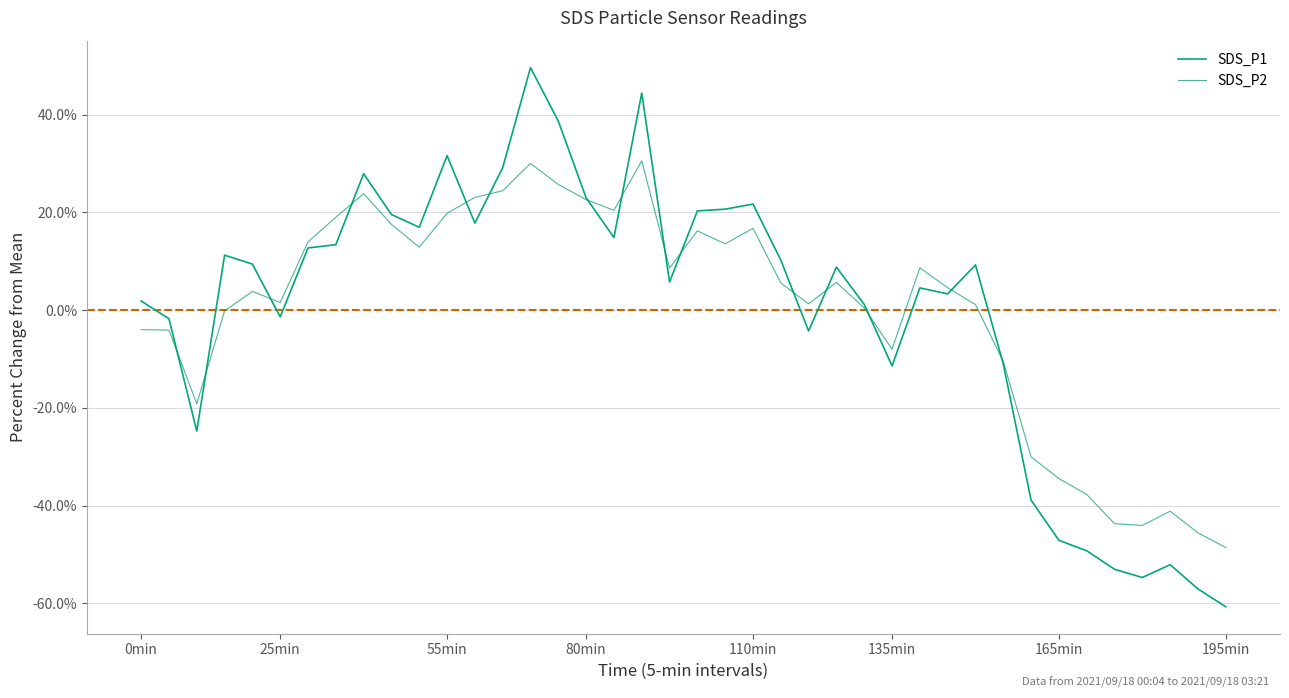

What are all the series names shown in the legend?

SDS_P1, SDS_P2